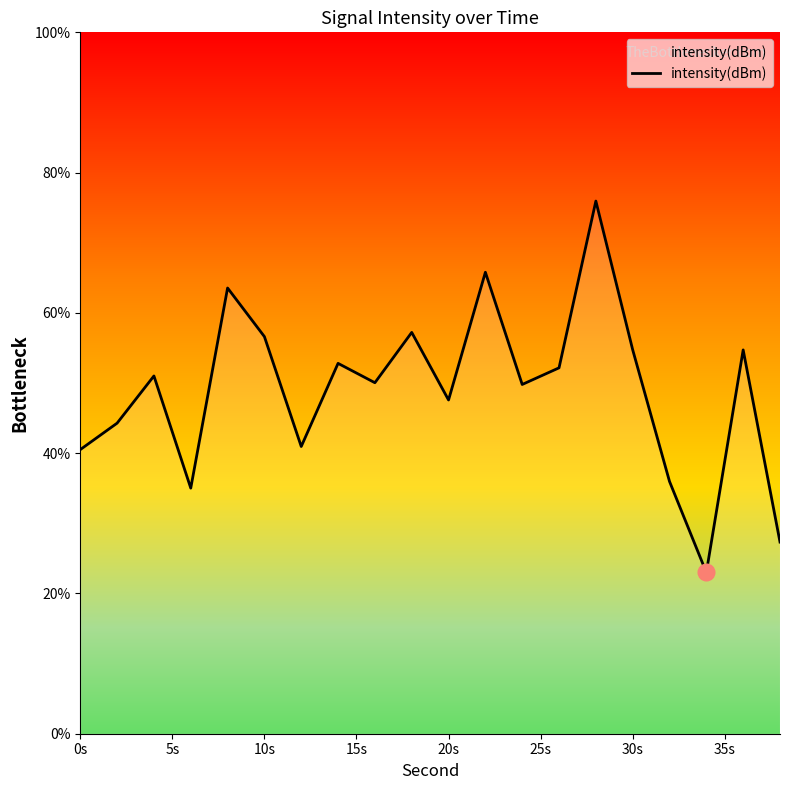

What is the smallest value displayed?

23.0